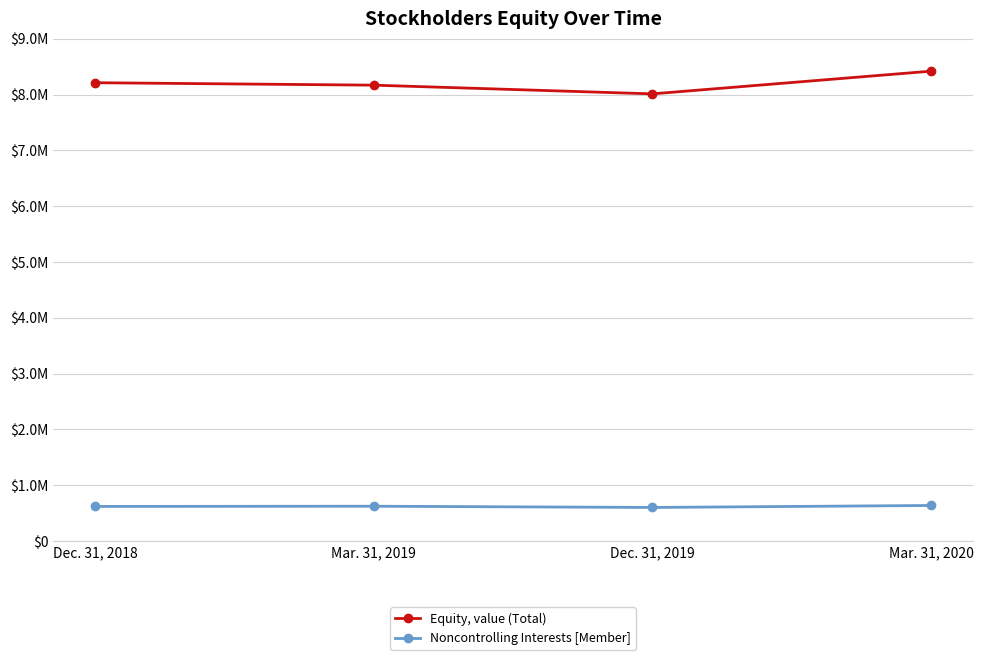

Rank the series by their maximum value, from lowest to highest.

Noncontrolling Interests [Member], Equity, value (Total)